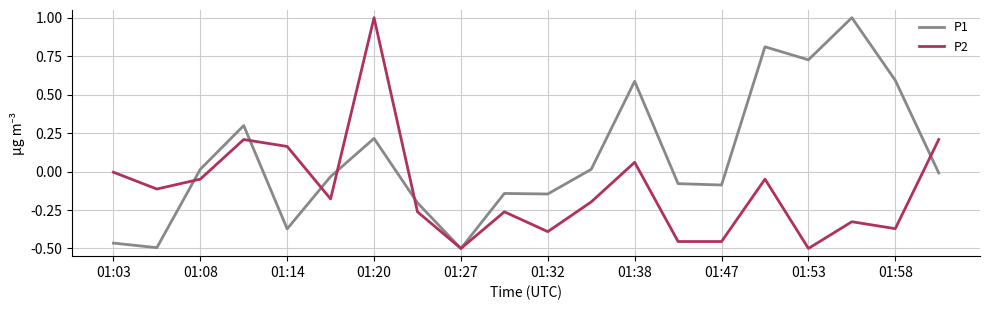

What are all the series names shown in the legend?

P1, P2